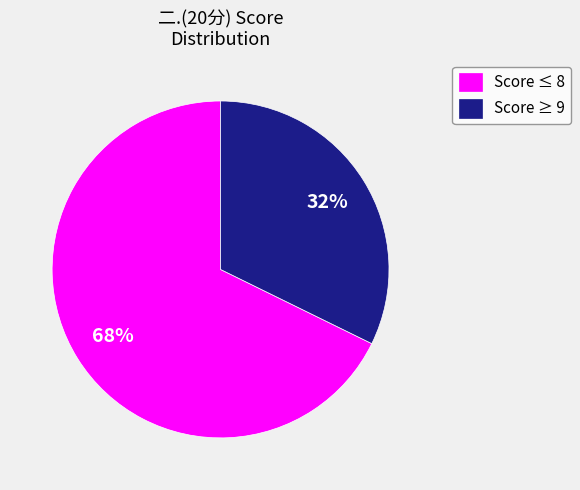

How many segments does this pie chart have?

2